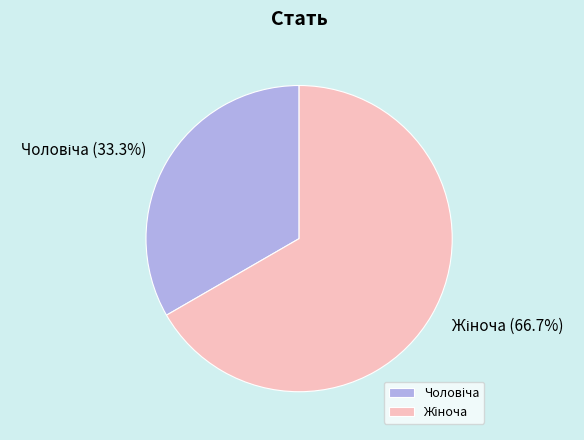

Is there any slice that represents more than half of the pie?

Yes